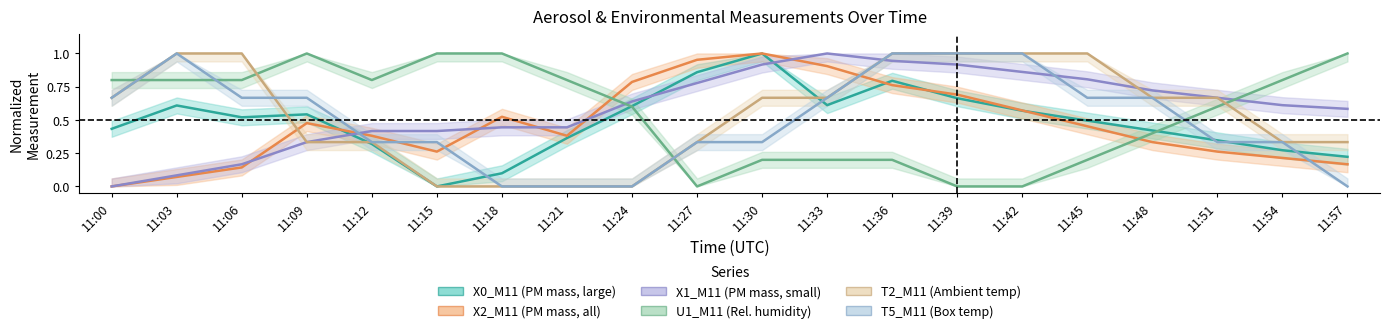

What is the total value across all series at 11:54?

2.6